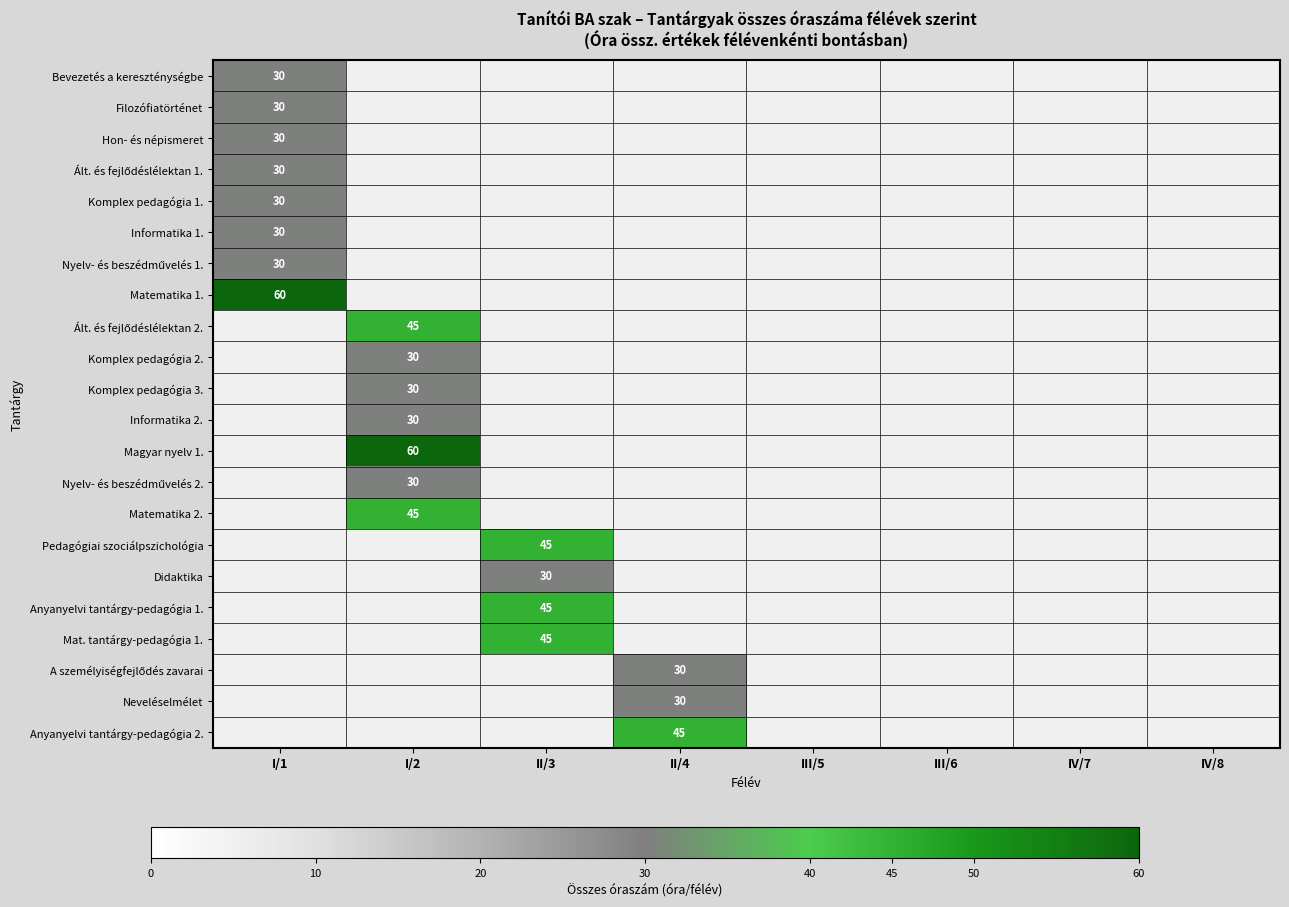

At which label does Nyelv- és beszédművelés 1. reach its peak?

I/1